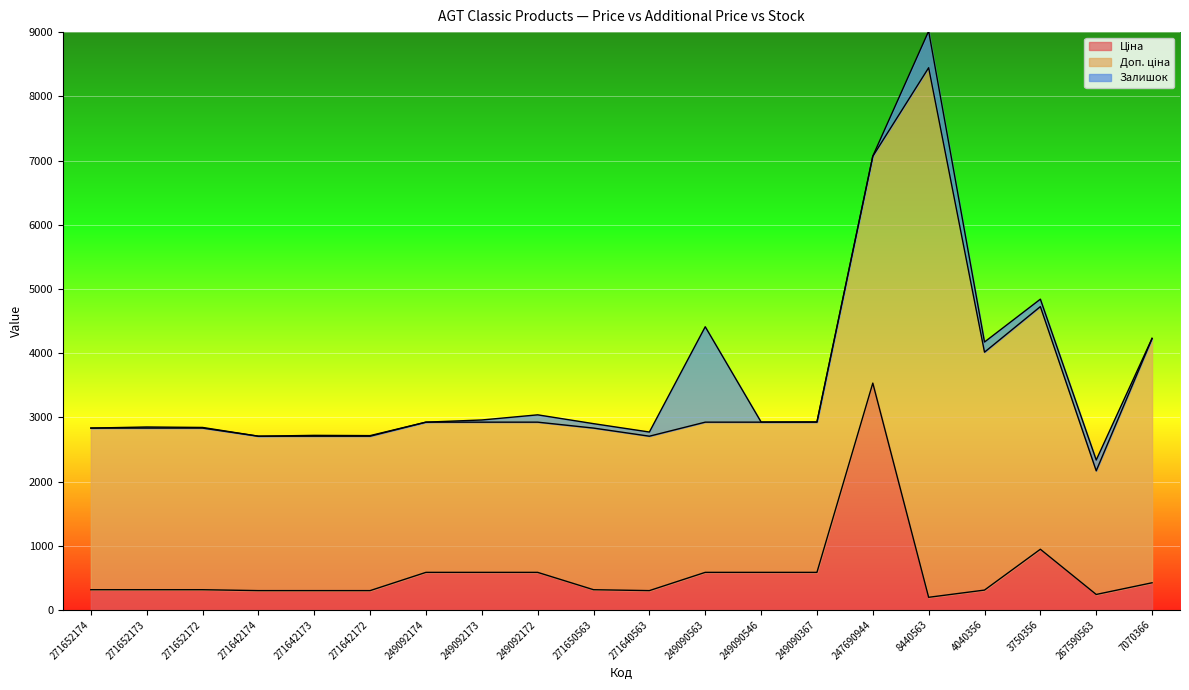

Between 3750356 and 271642172, which is larger?

3750356